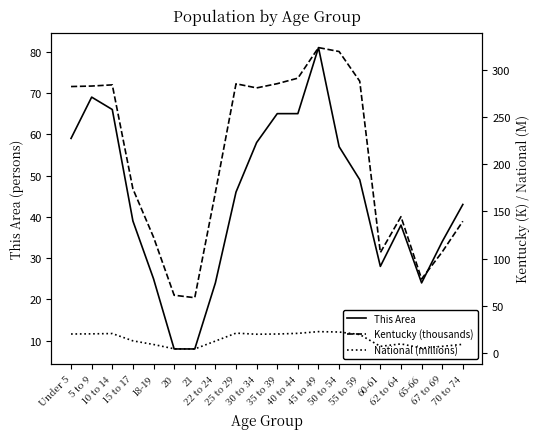

At which label does This Area reach its minimum?

20